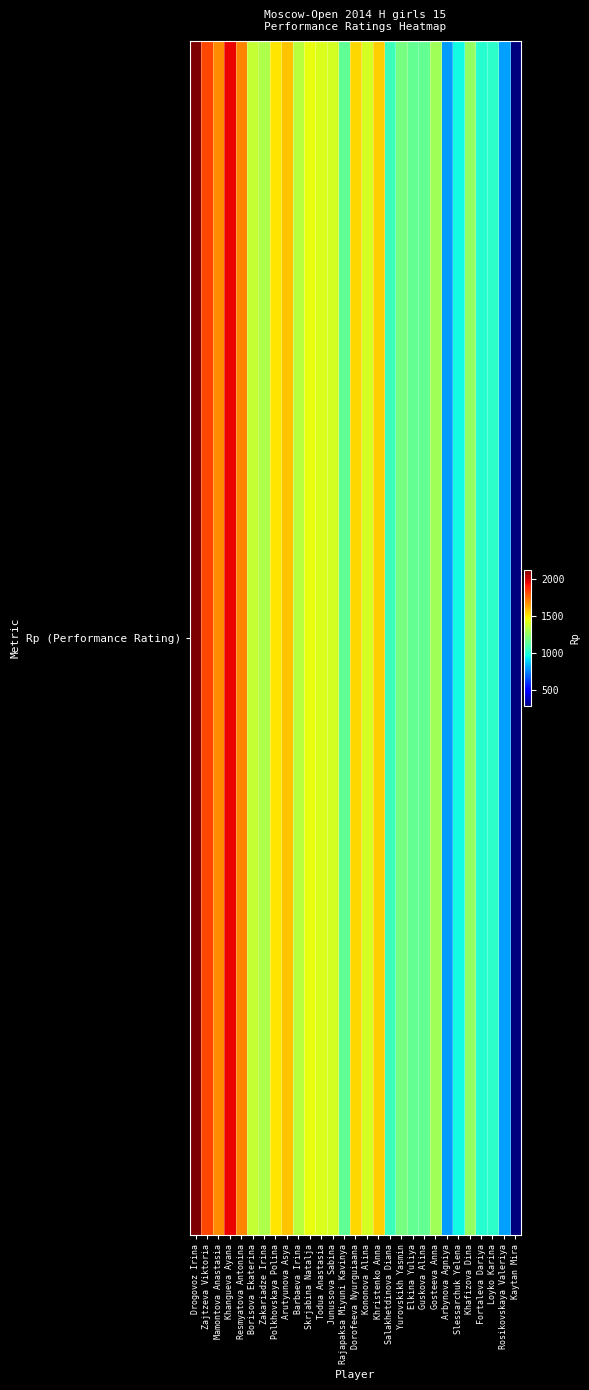

What is the difference between the maximum and minimum values?

1833